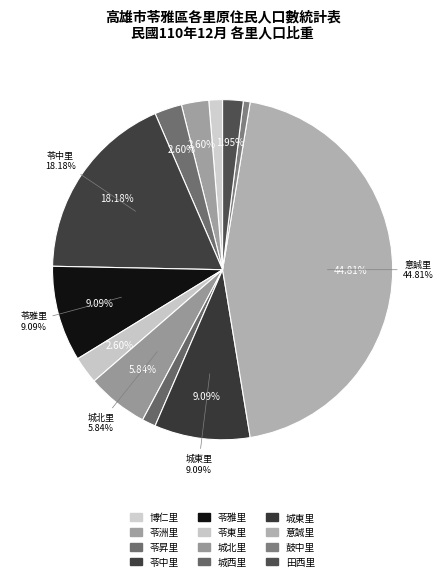

Is 田西里 the majority of the pie?

No